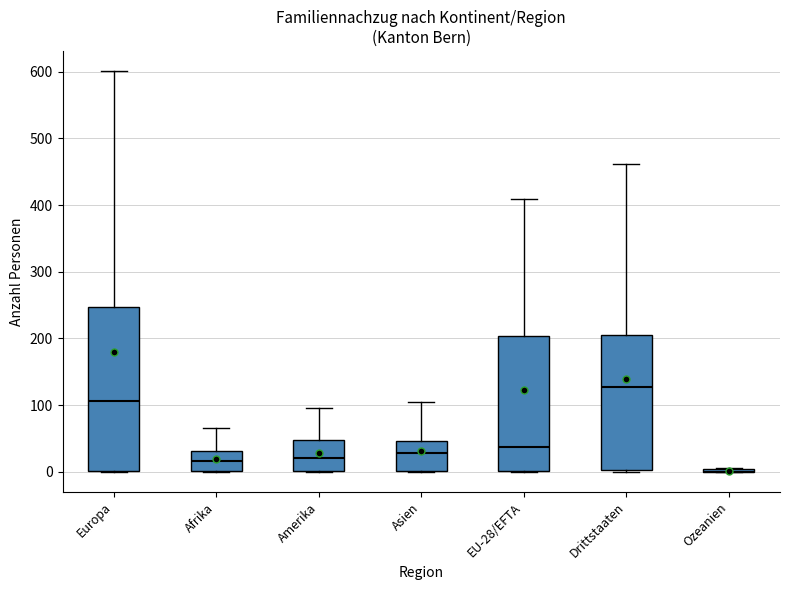

Where is the upper edge of the box for Europa on the y-axis? The values are not printed on the chart, so give them approximately, as read against the axis.

250